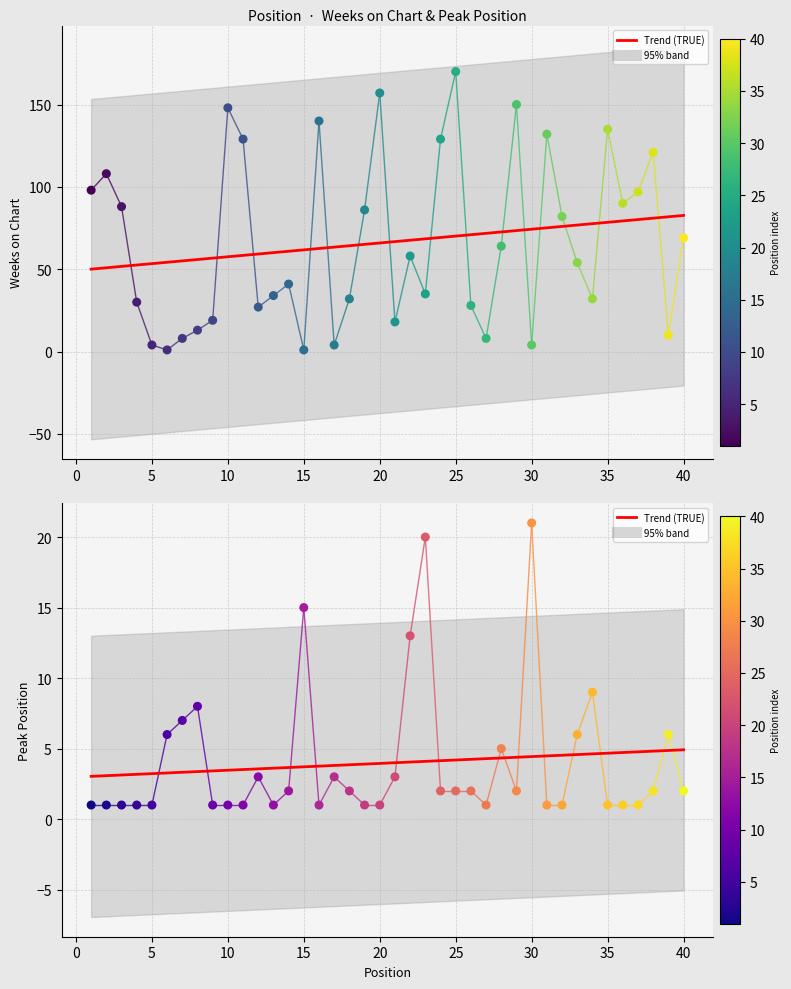

Which series has the largest Y range (max minus min)?

Weeks on Chart